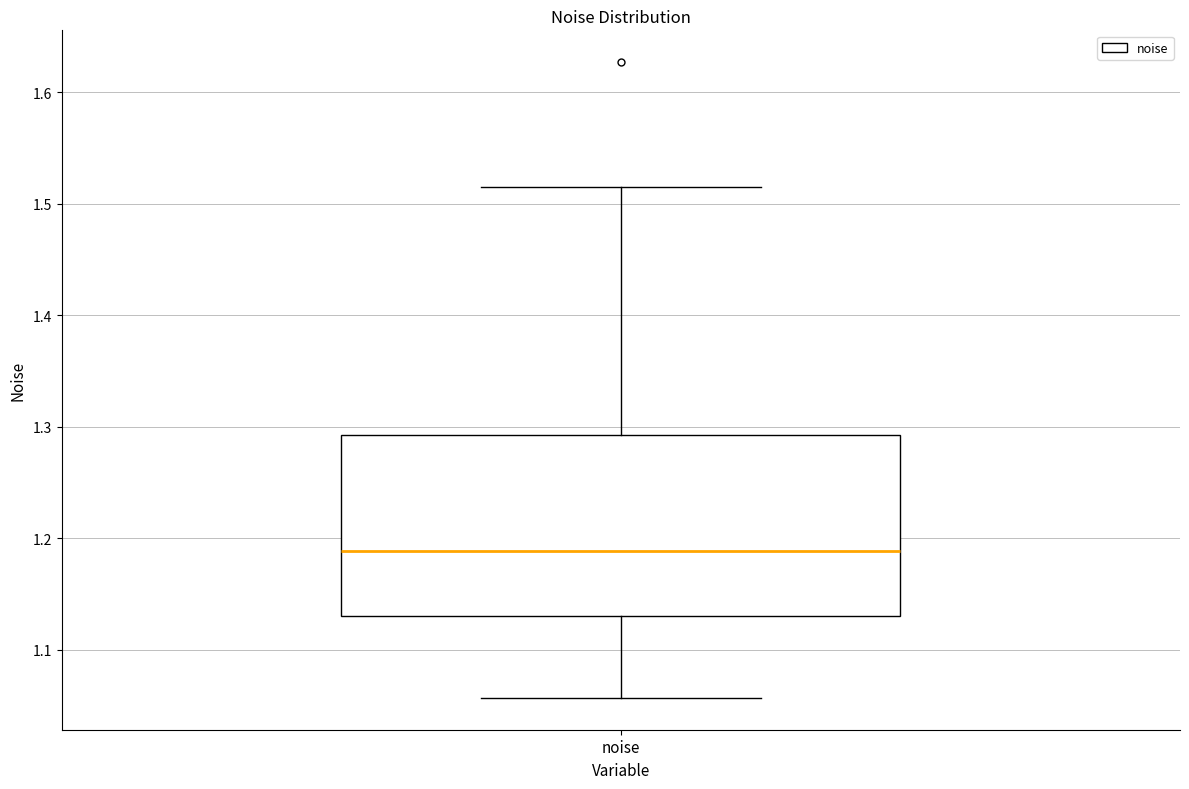

Read this box plot against the y-axis: the position of the median line, the range covered by the box, and the ends of both whiskers. The values are not printed on the chart, so give them approximately, as read against the axis.

median 1.19, box 1.13 to 1.29, whiskers 1.06 to 1.51